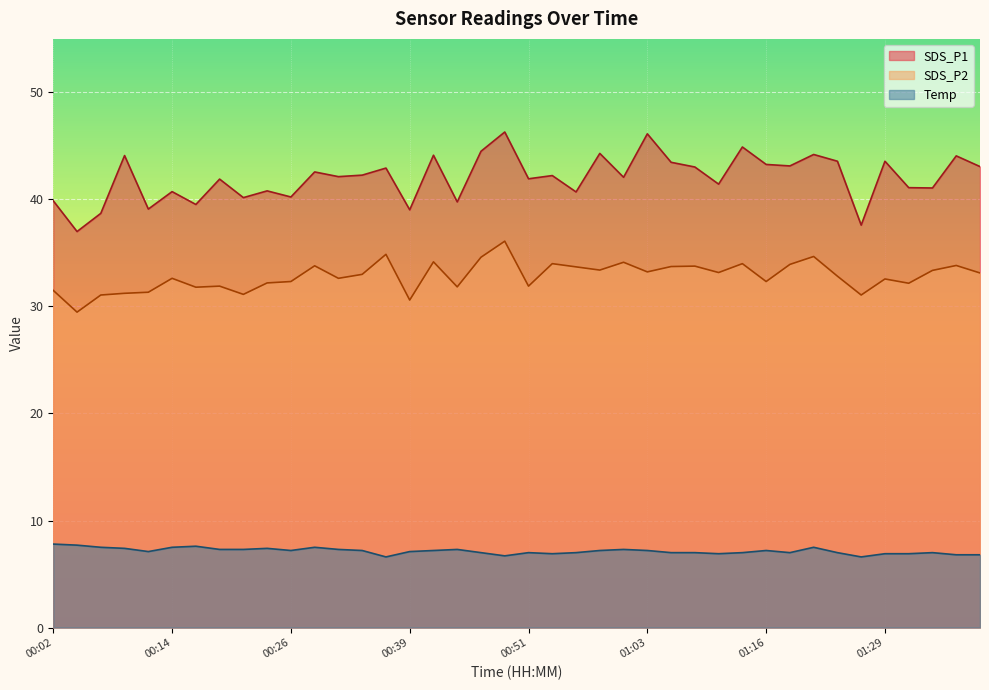

The SDS_P2 series shows 19.0 at 00:04. True or false?

False